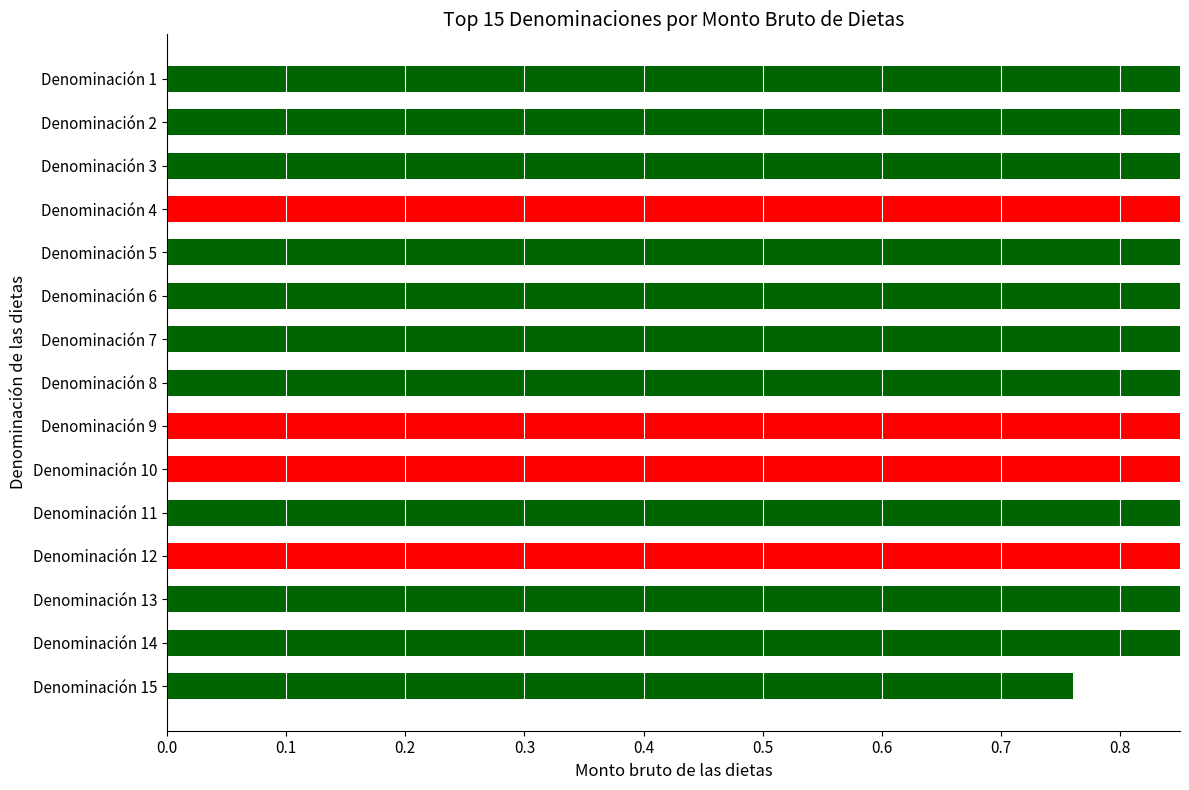

What is the difference between the second highest and minimum values?

9.9